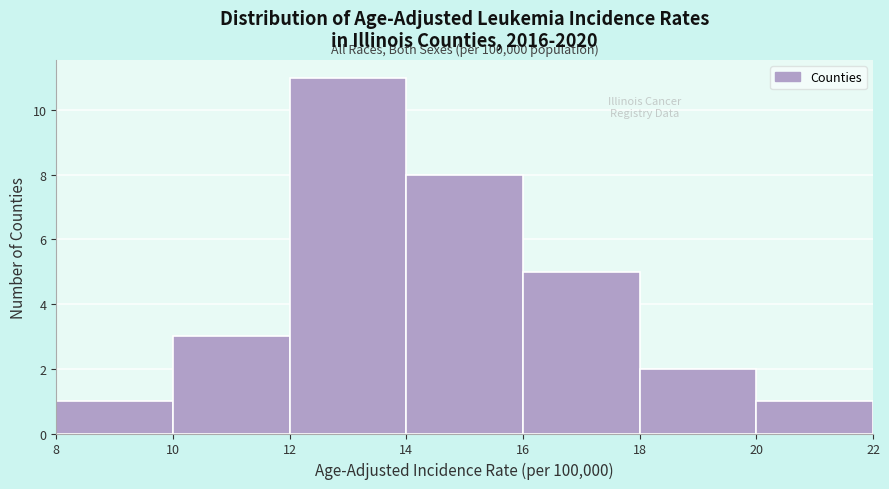

Over which range of the x-axis is the bar tallest?

12 to 14